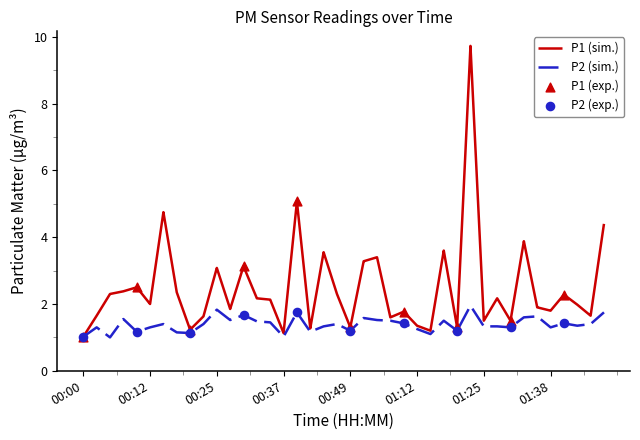

Which series has the largest total across all categories?

P1 (sim.)